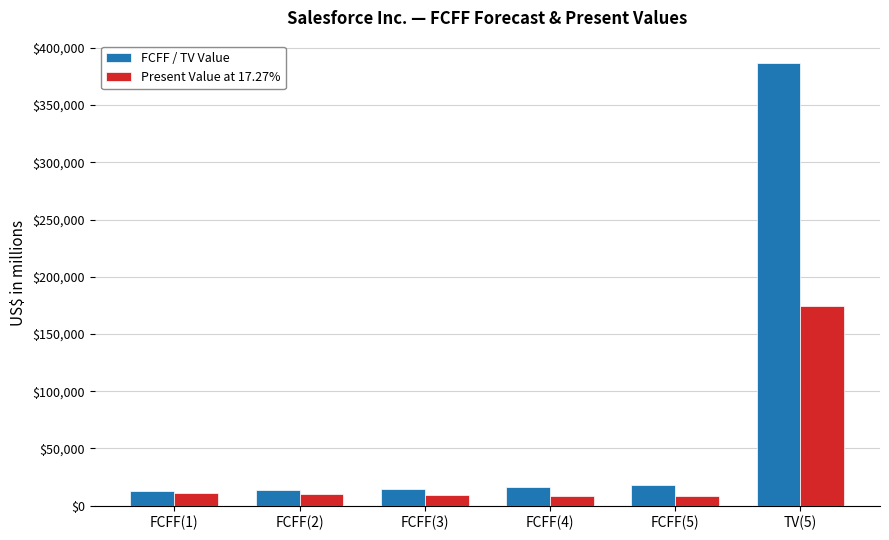

What is the value of the Present Value at 17.27% bar at the 4th from the left?

8721